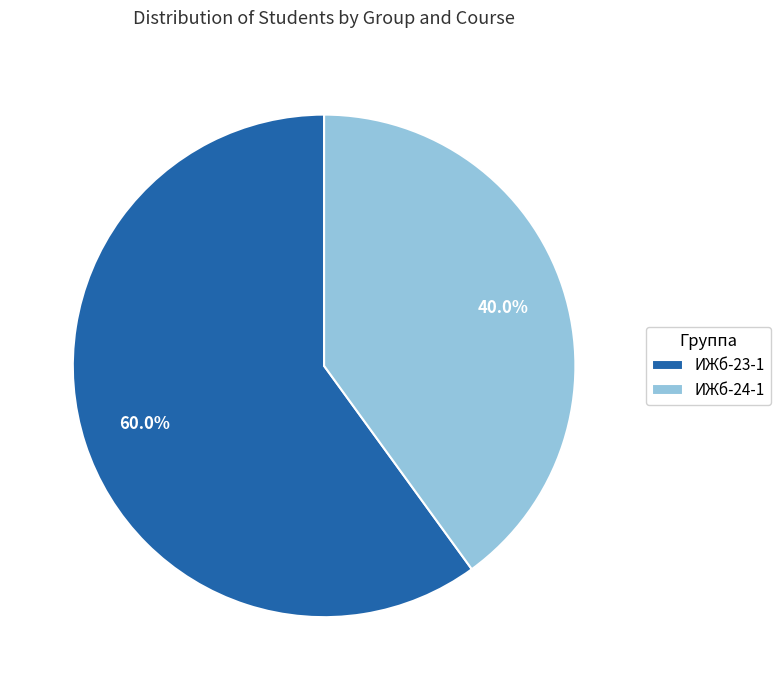

The ИЖб-23-1 slice represents 60% of the pie. True or false?

True